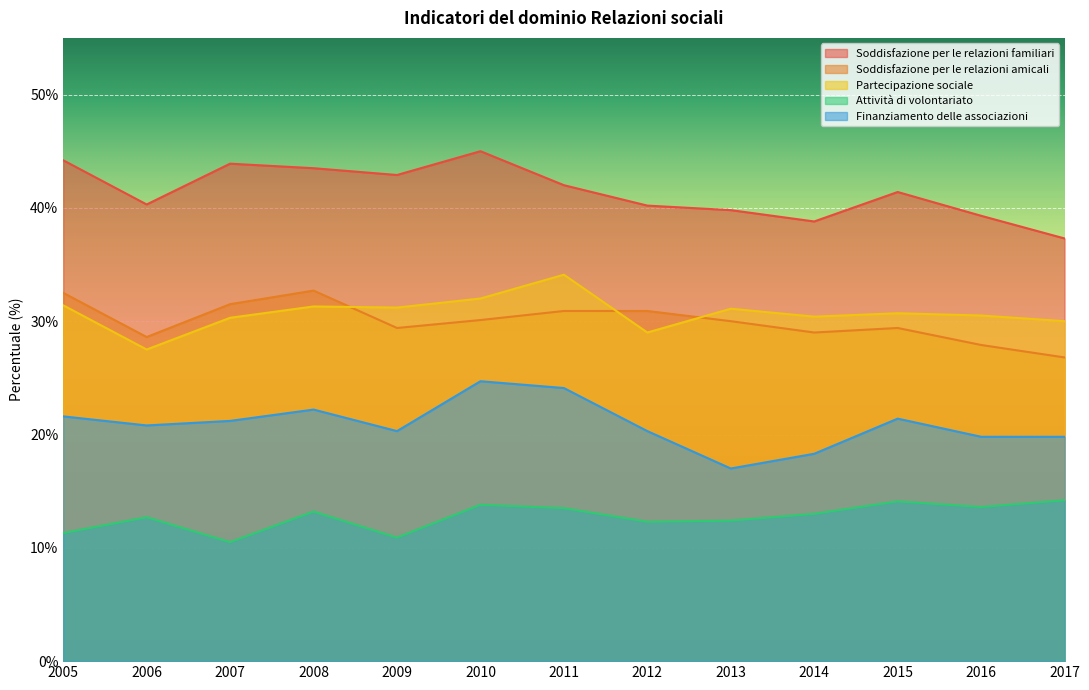

Reading right to left, transcribe all the data shown in this chart.

Soddisfazione per le relazioni familiari: 2017=37.3	2016=39.3	2015=41.4	2014=38.8	2013=39.8	2012=40.2	2011=42.0	2010=45.0	2009=42.9	2008=43.5	2007=43.9	2006=40.3	2005=44.2
Soddisfazione per le relazioni amicali: 2017=26.8	2016=27.9	2015=29.4	2014=29.0	2013=30.0	2012=30.9	2011=30.9	2010=30.1	2009=29.4	2008=32.7	2007=31.5	2006=28.6	2005=32.5
Partecipazione sociale: 2017=30.0	2016=30.5	2015=30.7	2014=30.4	2013=31.1	2012=29.0	2011=34.1	2010=32.0	2009=31.2	2008=31.3	2007=30.3	2006=27.5	2005=31.4
Attività di volontariato: 2017=14.2	2016=13.6	2015=14.1	2014=13.0	2013=12.4	2012=12.3	2011=13.5	2010=13.8	2009=10.9	2008=13.2	2007=10.5	2006=12.7	2005=11.3
Finanziamento delle associazioni: 2017=19.8	2016=19.8	2015=21.4	2014=18.3	2013=17.0	2012=20.3	2011=24.1	2010=24.7	2009=20.3	2008=22.2	2007=21.2	2006=20.8	2005=21.6